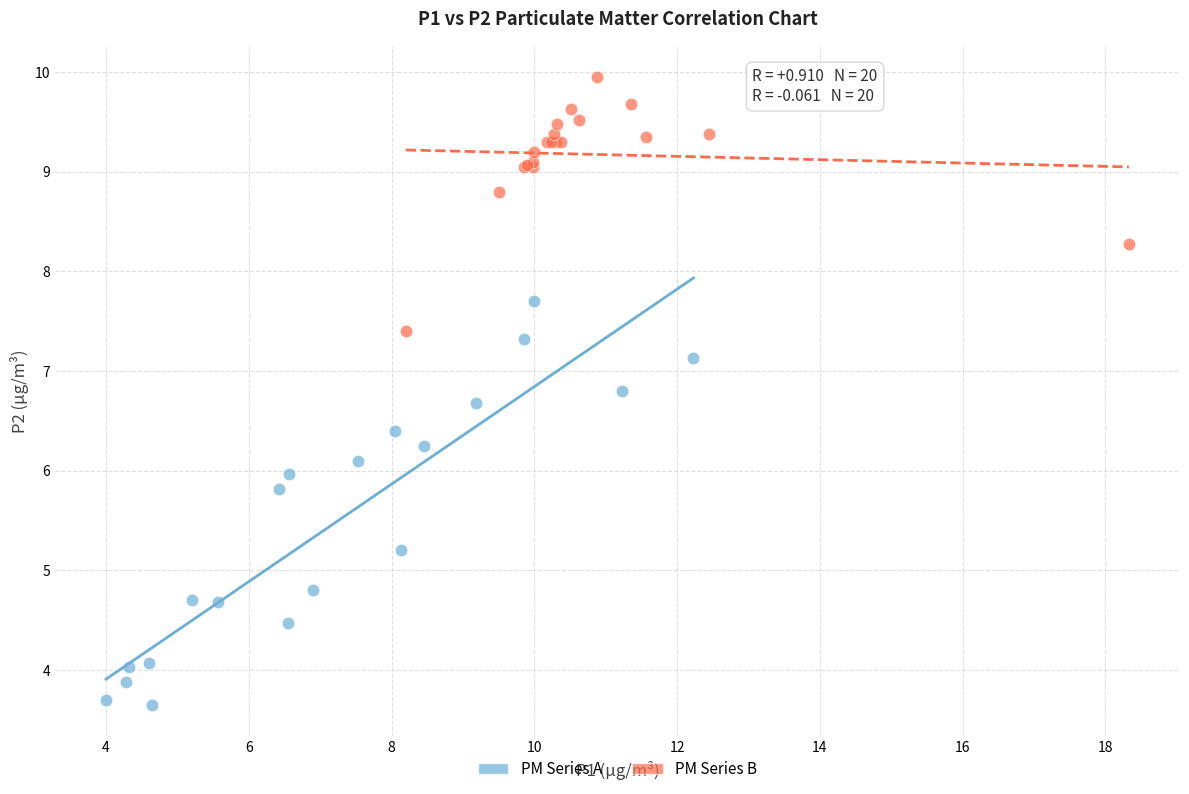

Which series has the largest Y range (max minus min)?

PM Series A